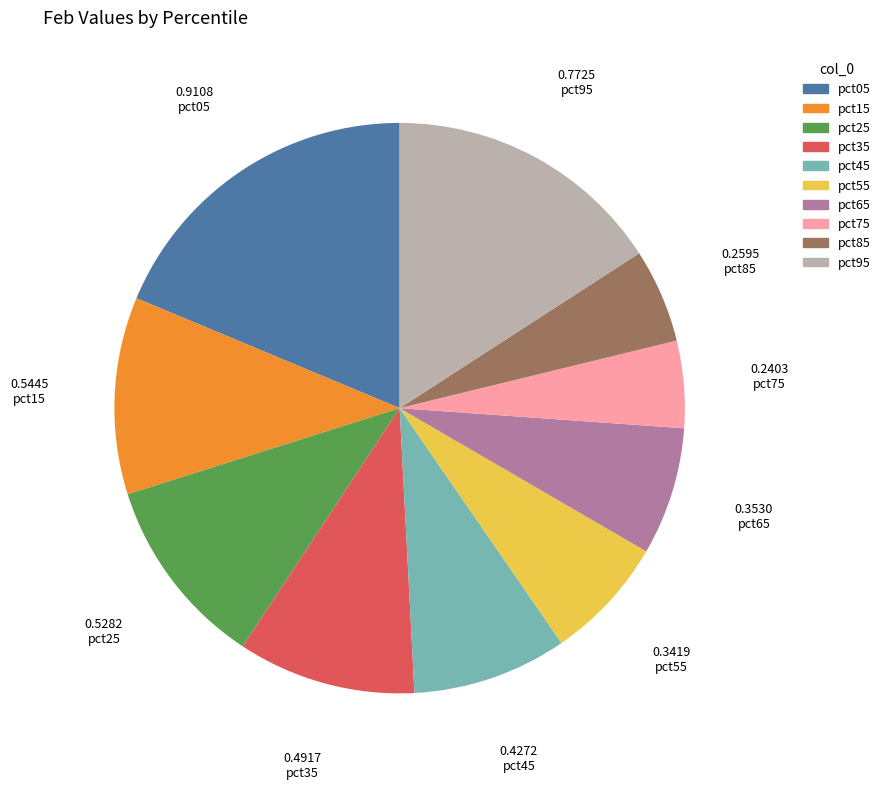

Is it true that pct95 is 16% of the pie?

True